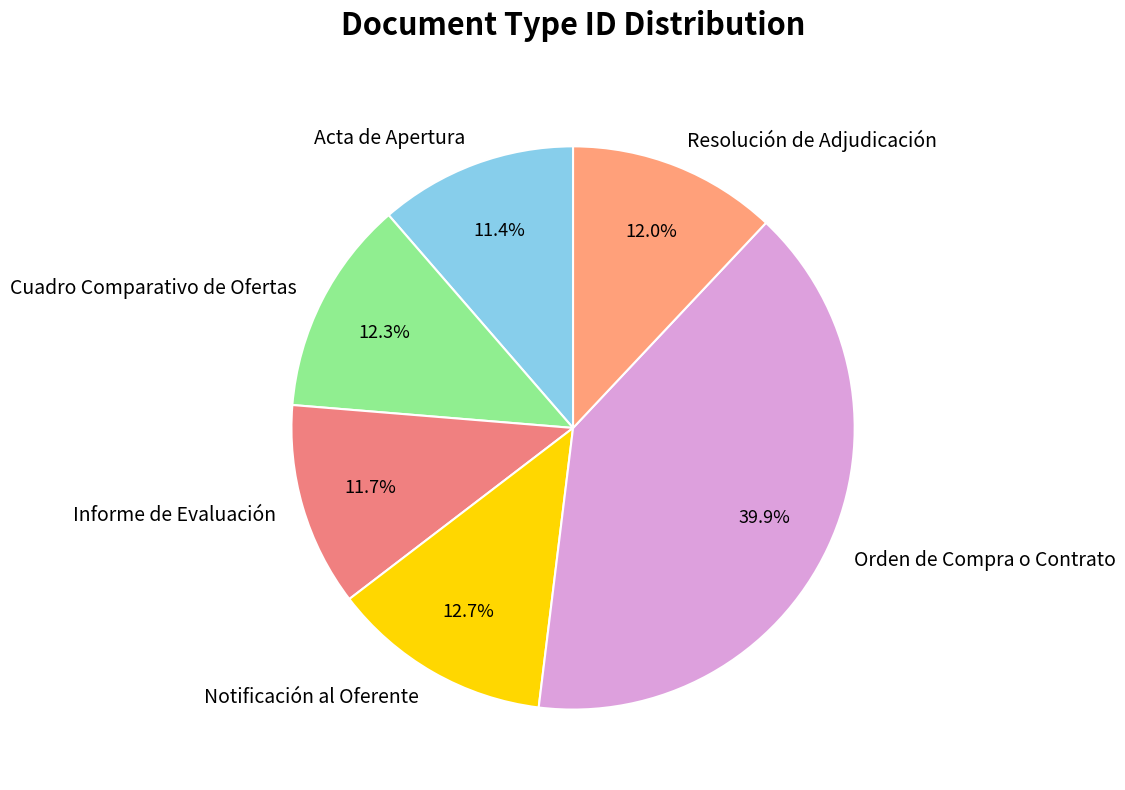

Between Informe de Evaluación and Notificación al Oferente, which is larger?

Notificación al Oferente